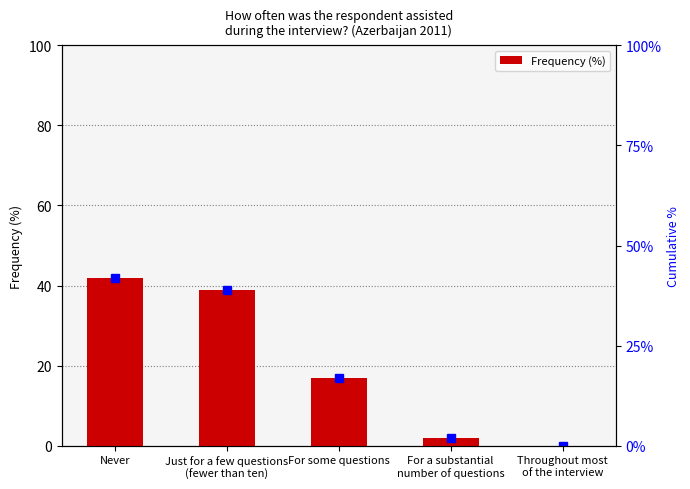

Are the bars grouped side by side (vs. stacked)?

No